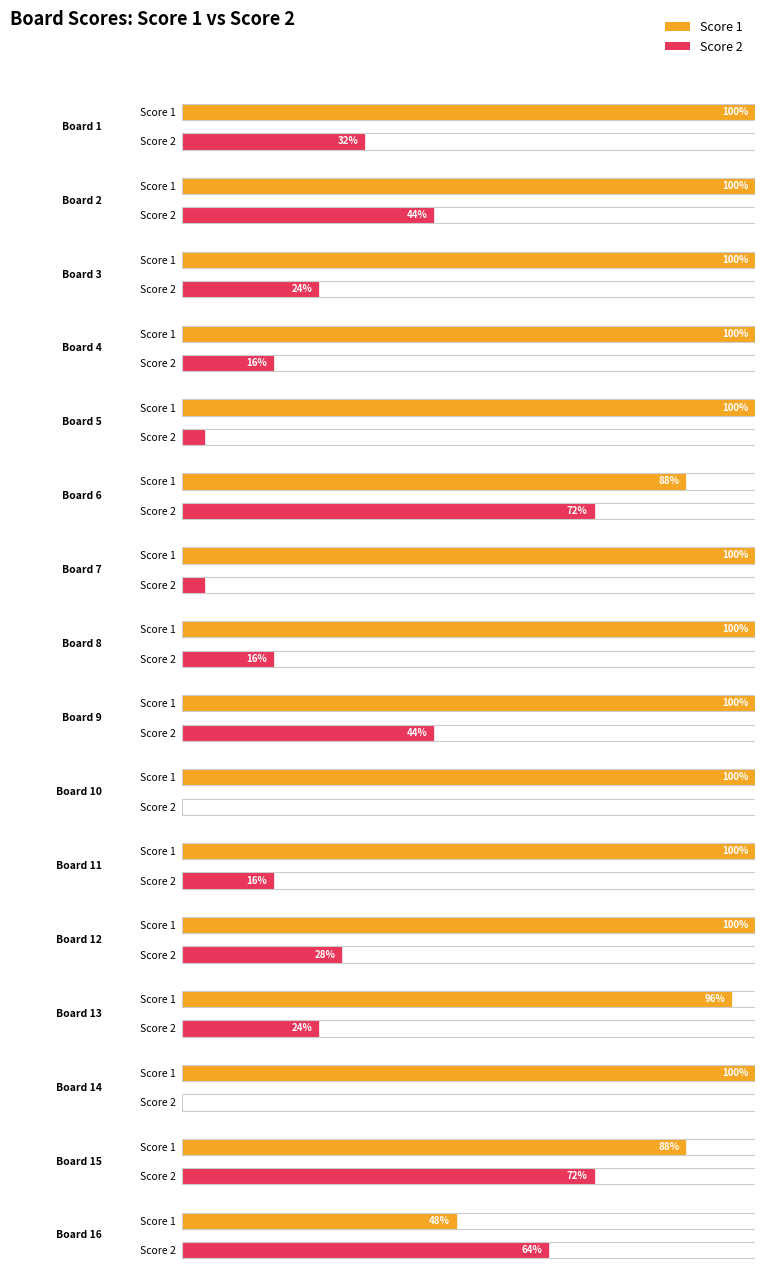

Between 7 and 9, which series saw the biggest shift?

Score 2